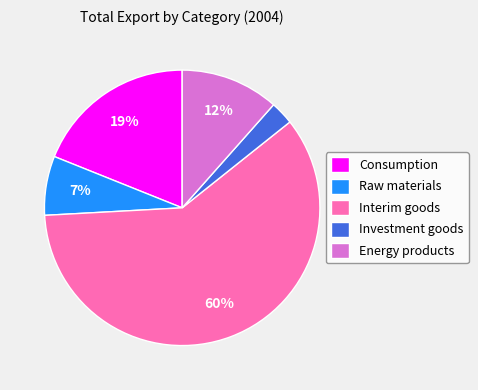

Rank the categories by value from lowest to highest.

Investment goods, Raw materials, Energy products, Consumption, Interim goods